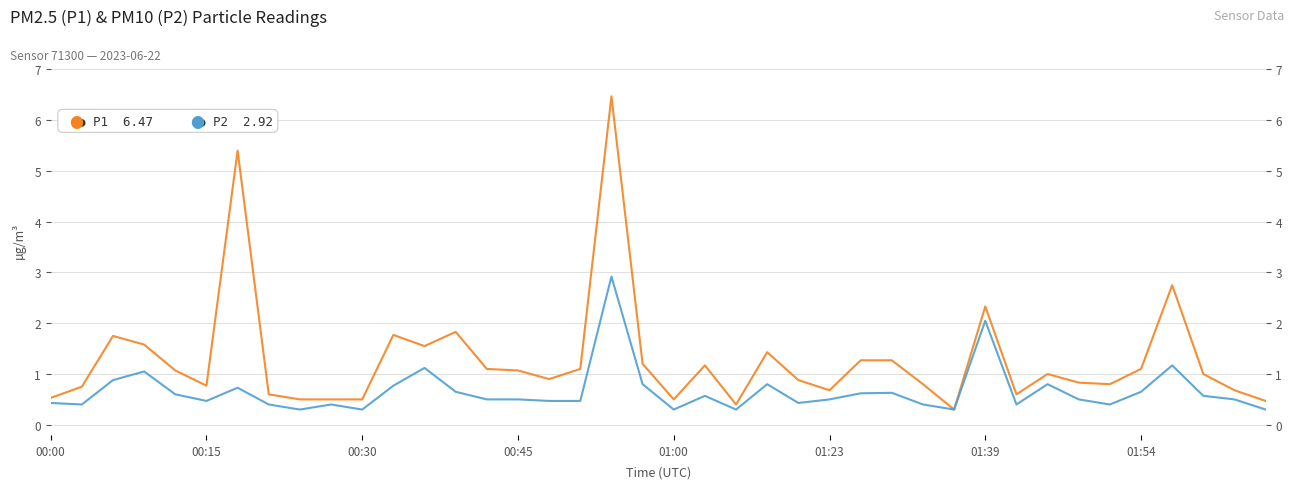

Which series has the widest spread of values?

P1